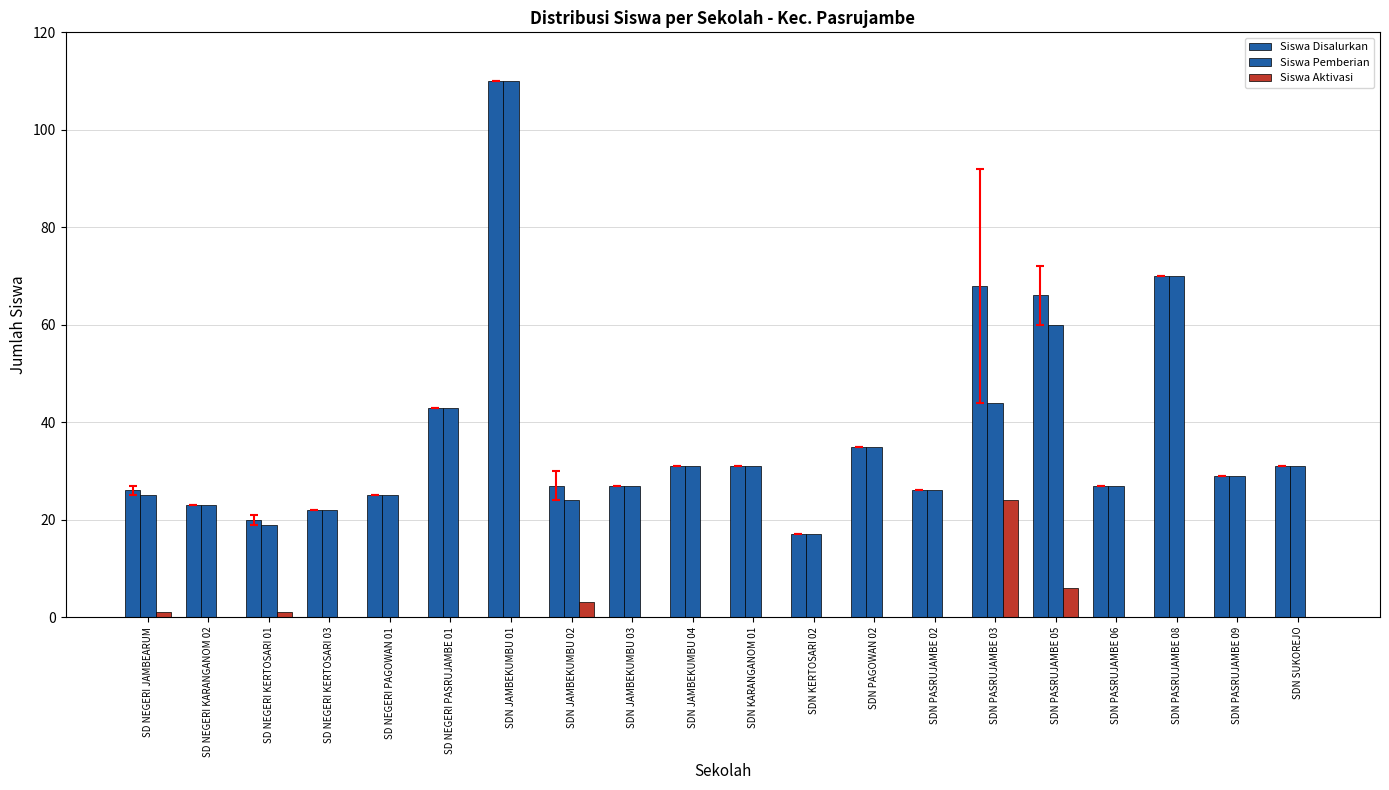

How many categories are shown in the chart?

20